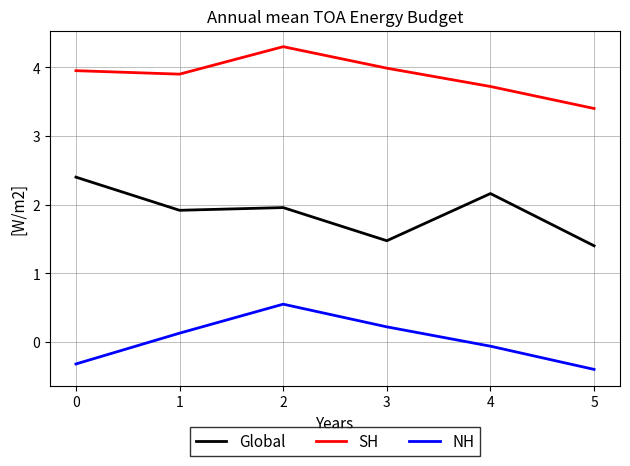

List the series in order of their peak value, highest first.

SH, Global, NH